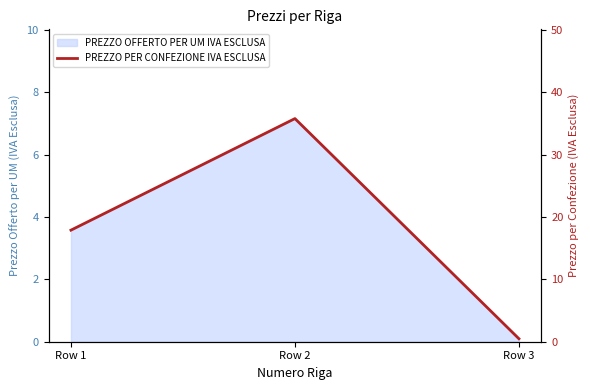

Rank the categories by value from highest to lowest.

Row 2, Row 1, Row 3